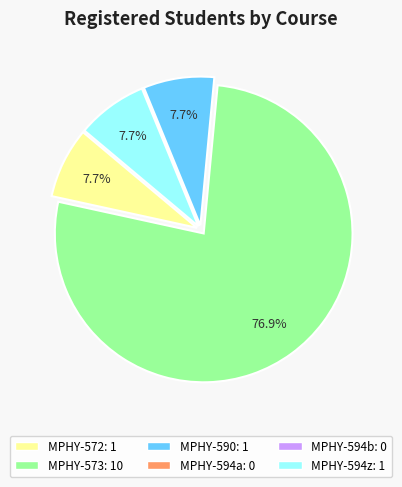

Combined, what portion of the pie is MPHY-573 and MPHY-594z?

84.6%